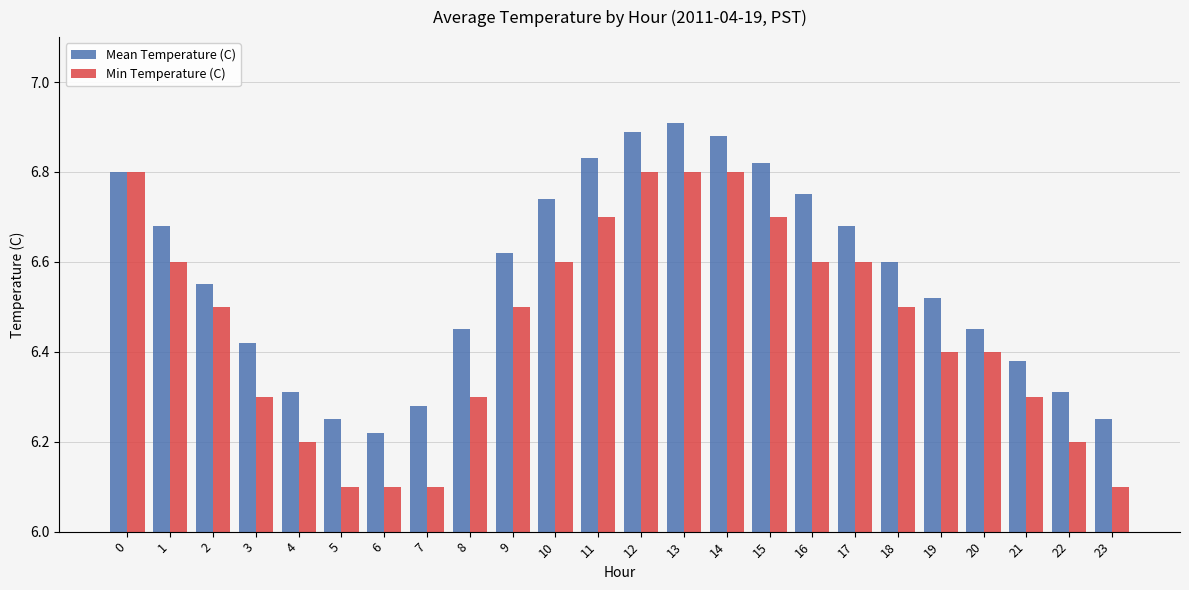

List the series in order of their peak value, highest first.

Mean Temperature (C), Min Temperature (C)